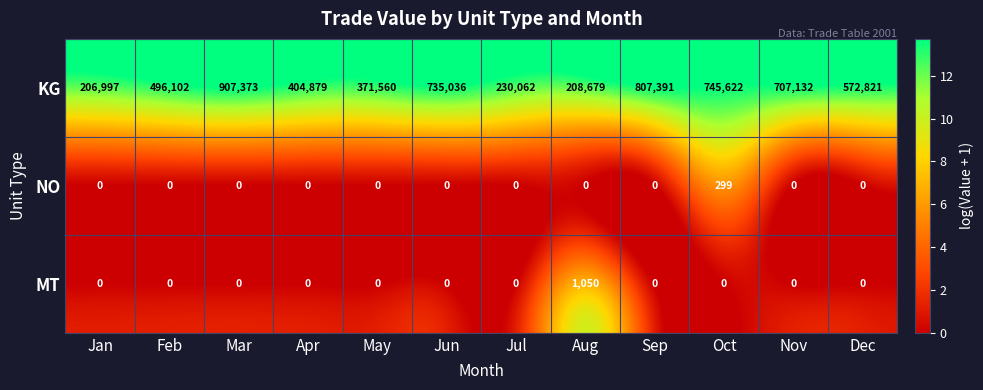

The value of MT at May is 0. True or false?

True